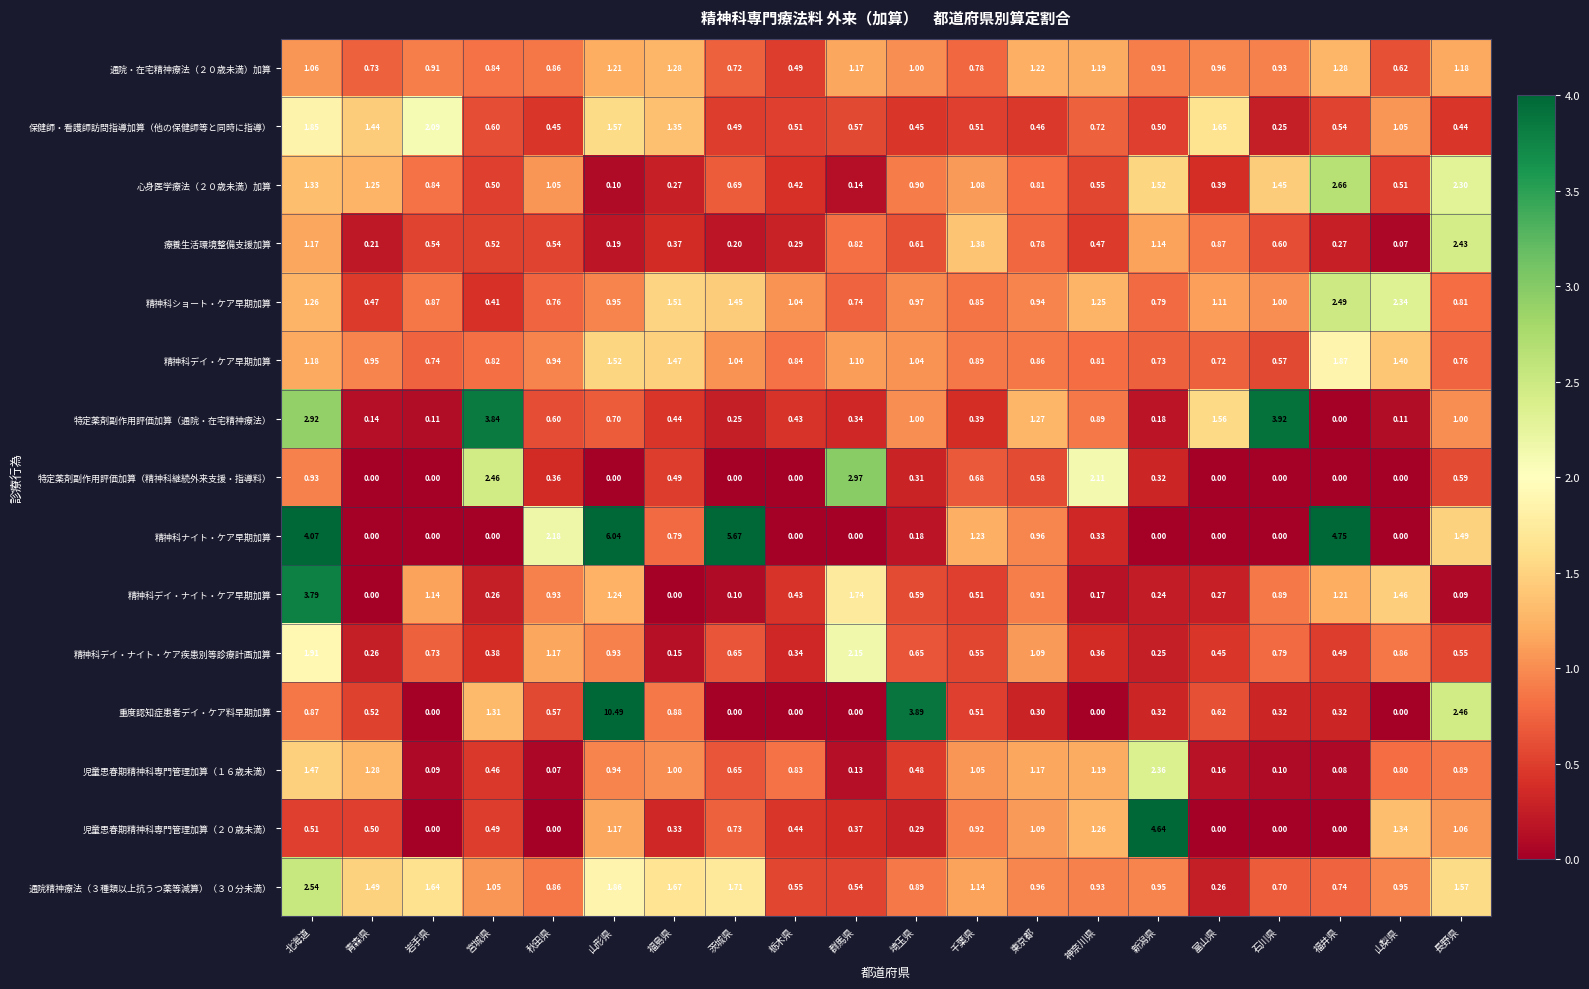

At which category is the sum across all series the highest?

山形県